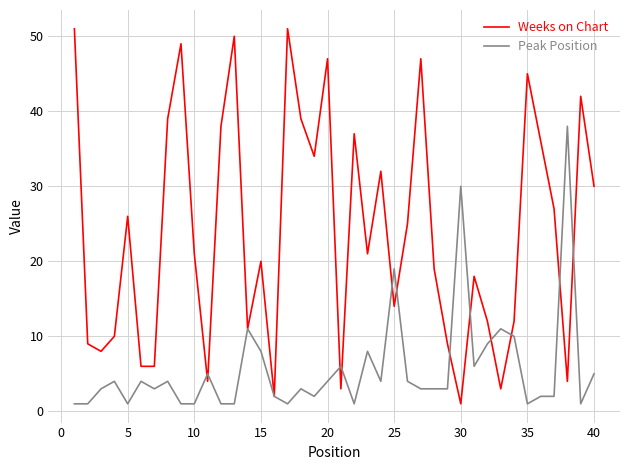

What is the greatest value displayed?

51